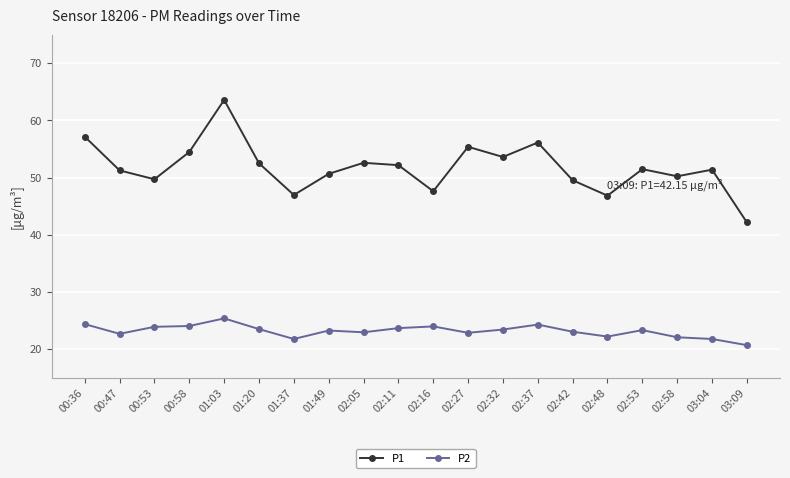

What is the difference between the maximum and minimum values in the P2 series?

4.7